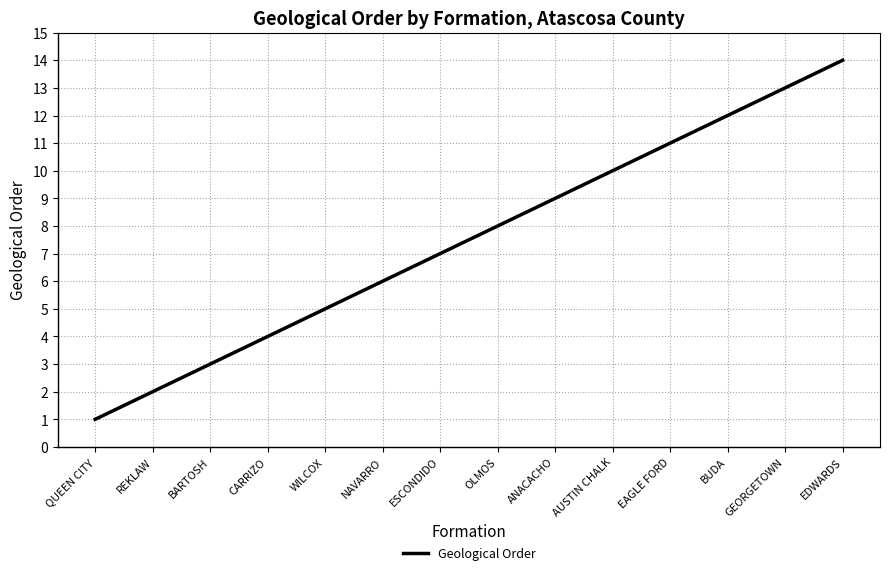

Reading left to right, what are all the values shown in this chart?

QUEEN CITY=1	REKLAW=2	BARTOSH=3	CARRIZO=4	WILCOX=5	NAVARRO=6	ESCONDIDO=7	OLMOS=8	ANACACHO=9	AUSTIN CHALK=10	EAGLE FORD=11	BUDA=12	GEORGETOWN=13	EDWARDS=14